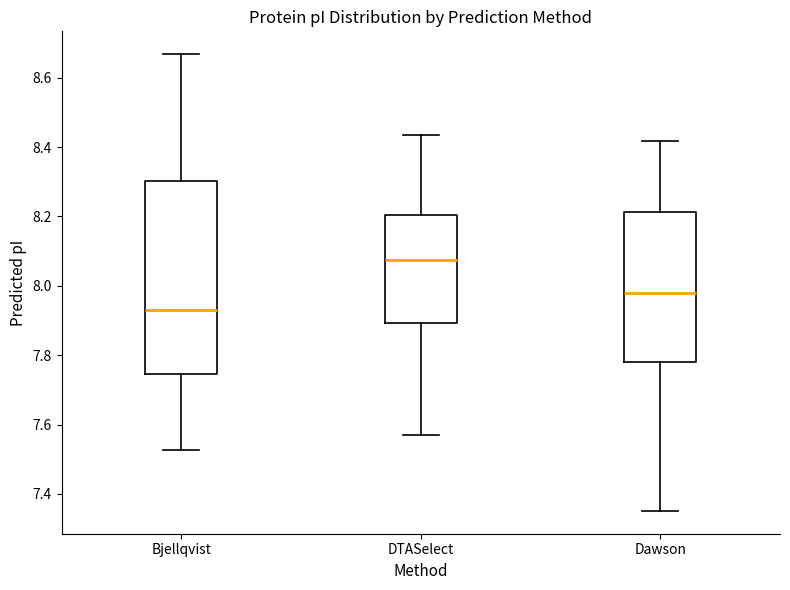

Reading left to right, transcribe this box plot: for each box, give where its median line is, the range the box spans, and where its two whiskers end, as read against the y-axis. The values are not printed on the chart, so give them approximately, as read against the axis.

Bjellqvist: median 7.92, box 7.74 to 8.30, whiskers 7.52 to 8.66
DTASelect: median 8.08, box 7.90 to 8.20, whiskers 7.58 to 8.44
Dawson: median 7.98, box 7.78 to 8.22, whiskers 7.36 to 8.42